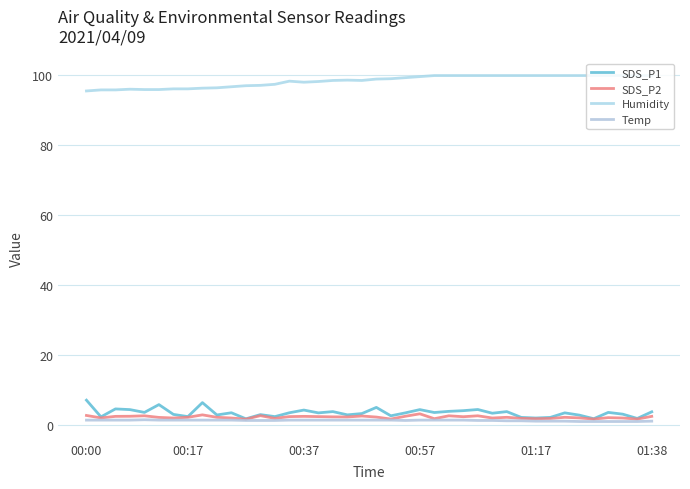

What are all the series names shown in the legend?

SDS_P1, SDS_P2, Humidity, Temp